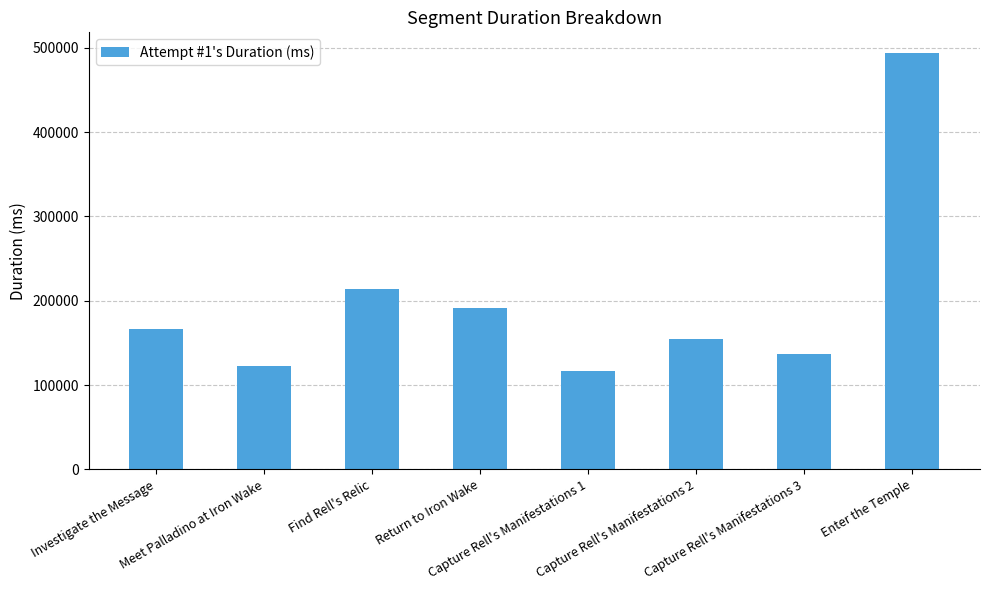

Reading left to right, what are all the values shown in this chart?

166227	122363	213530	191778	116990	154307	136566	493666